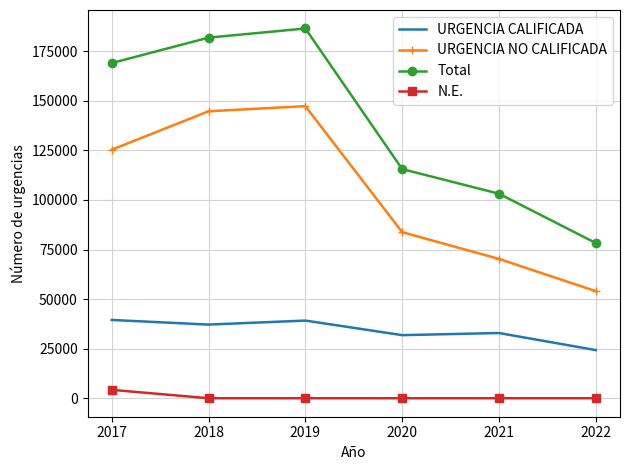

Which series has the widest spread of values?

Total